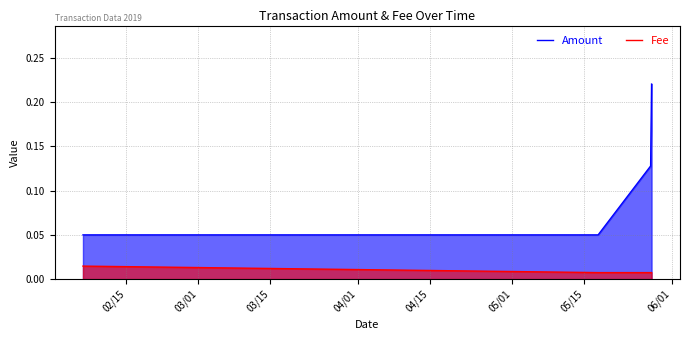

Count the Amount values in the range 0 to 1.

4